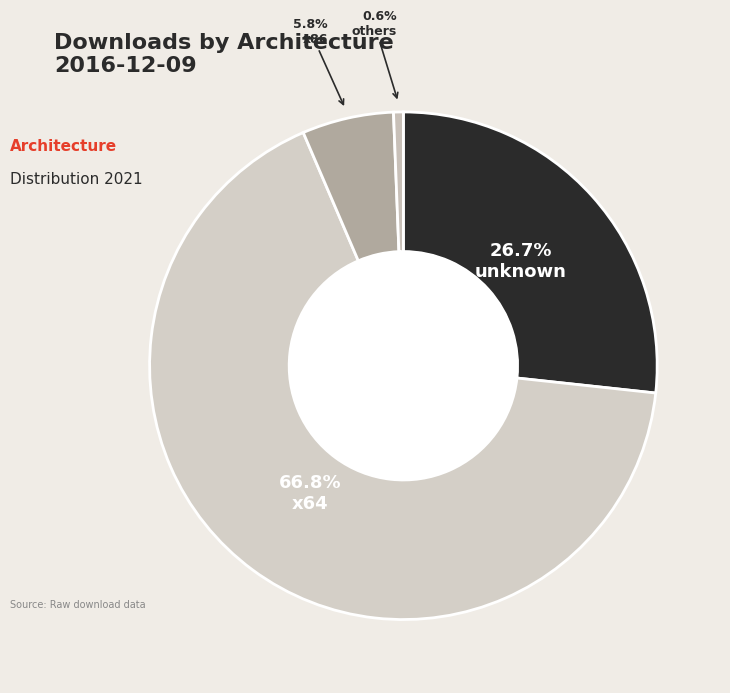

How many slices are in this pie chart?

4